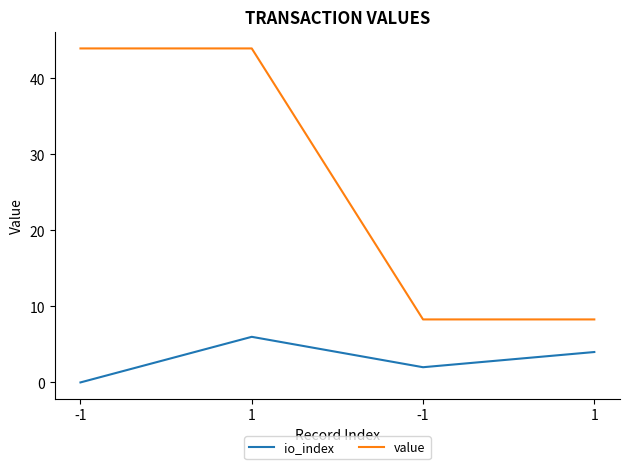

Is it true that value equals 2.3 at 1?

False